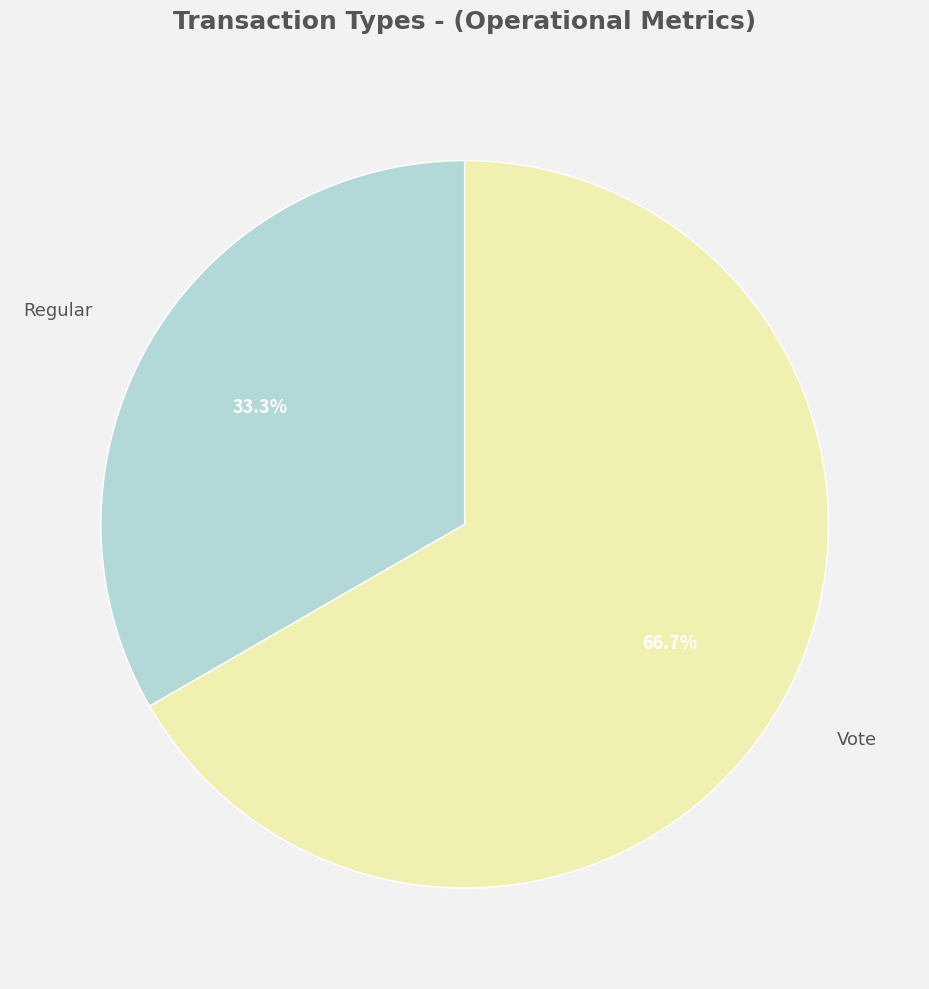

To the nearest percent, what percentage of the pie is Vote?

67%